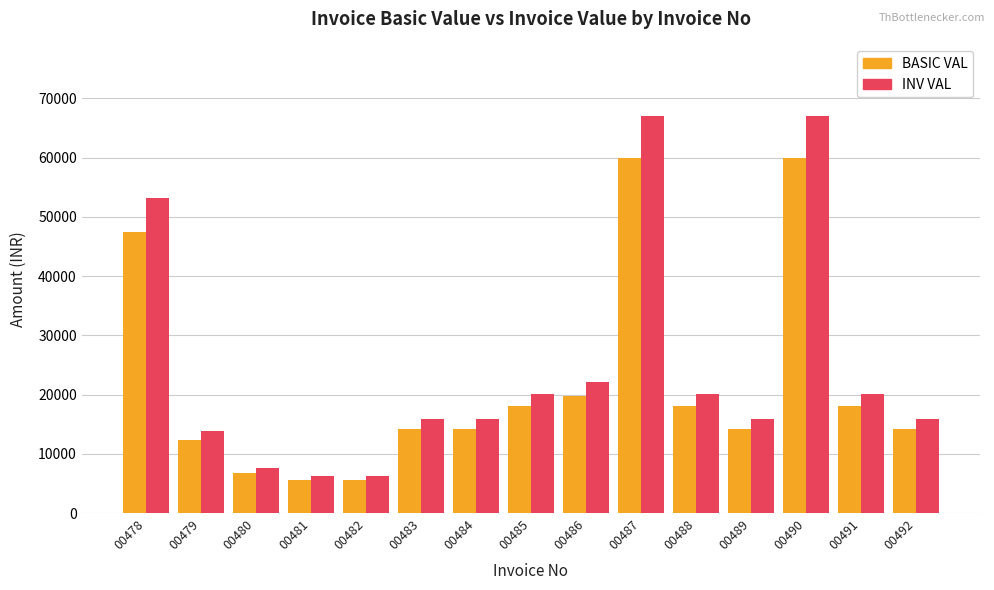

Which series has the largest total across all categories?

INV VAL